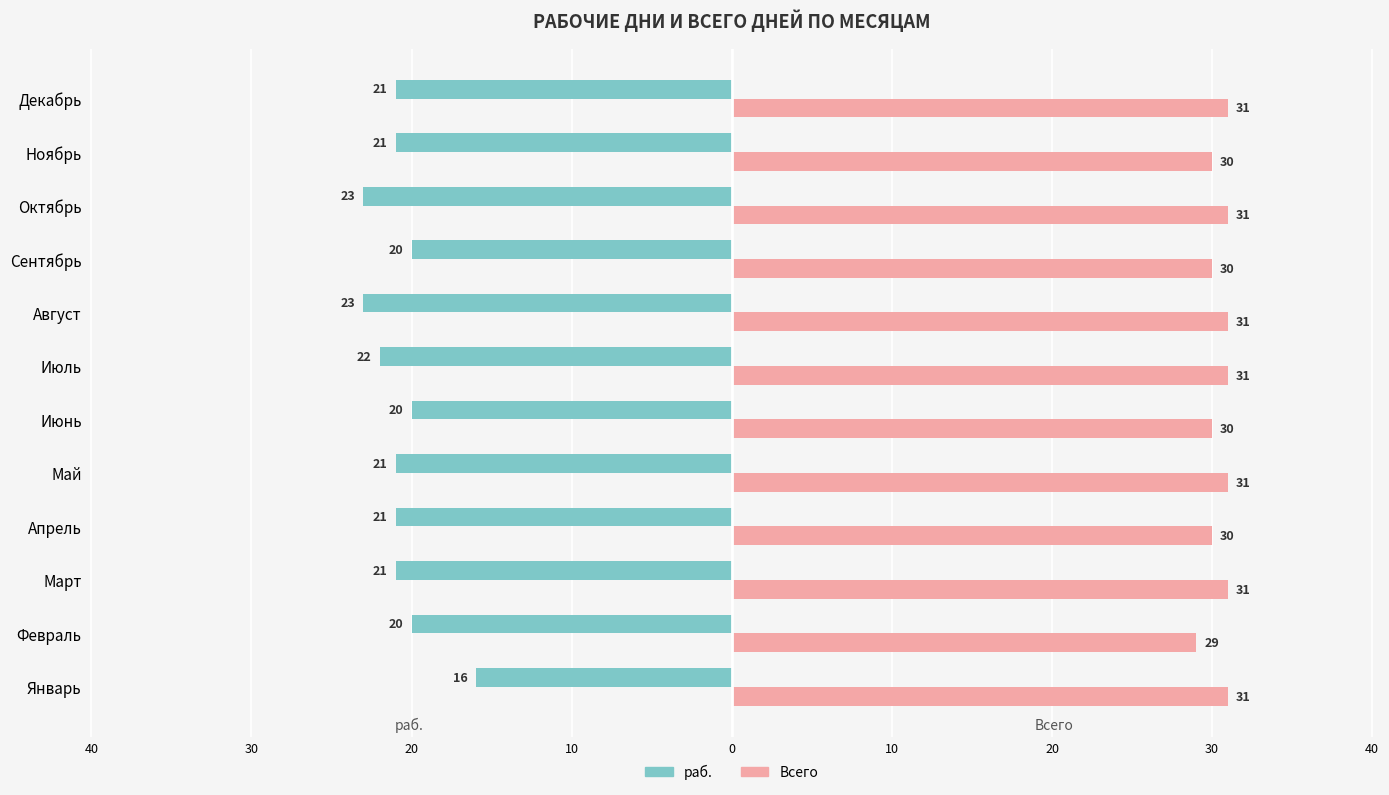

What is the difference between the maximum and minimum values in the раб. series?

7